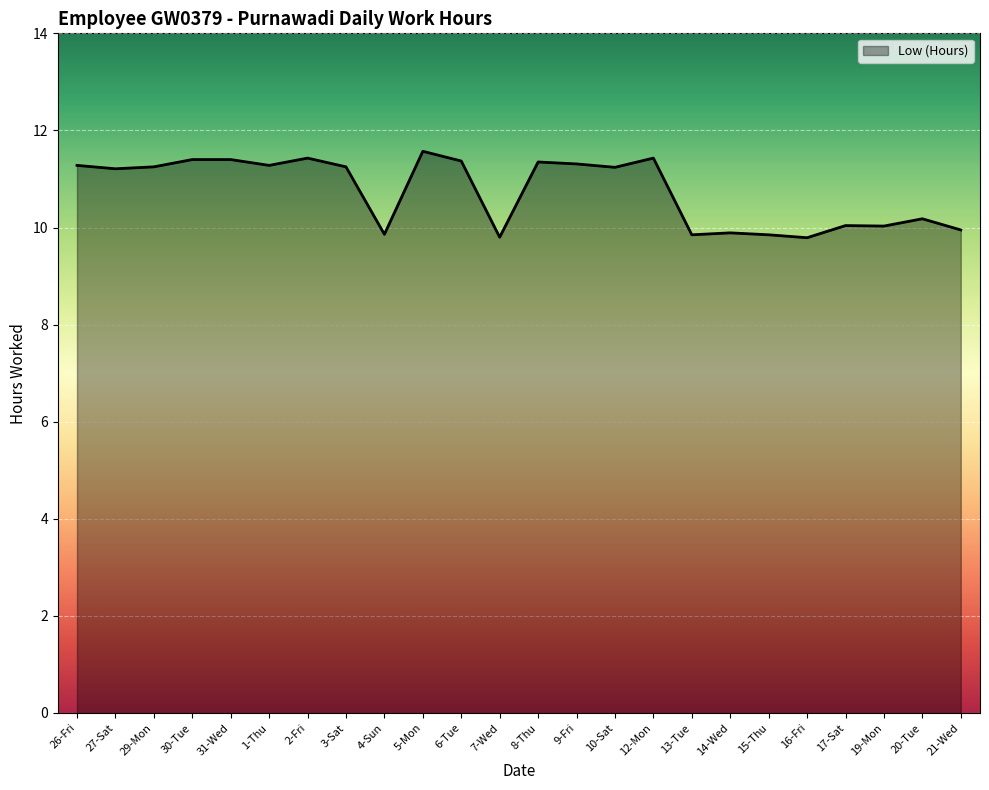

What is the sum of the values at 15-Thu and 5-Mon?

21.4